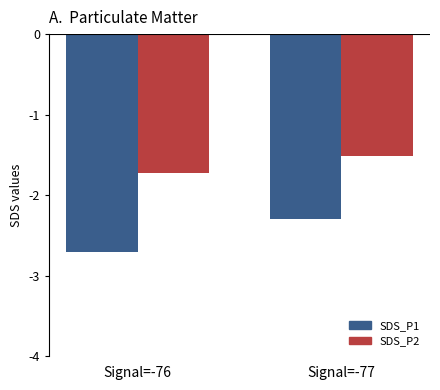

Read the SDS_P2 value at Signal=-76.

-1.7